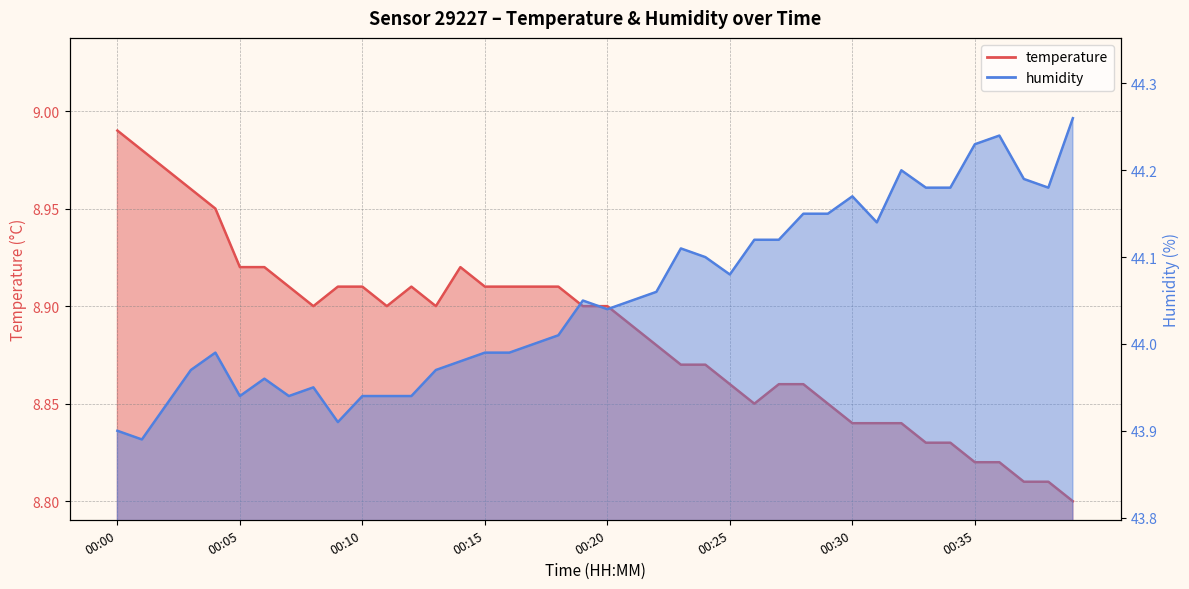

What is the lowest value of the humidity series?

43.9